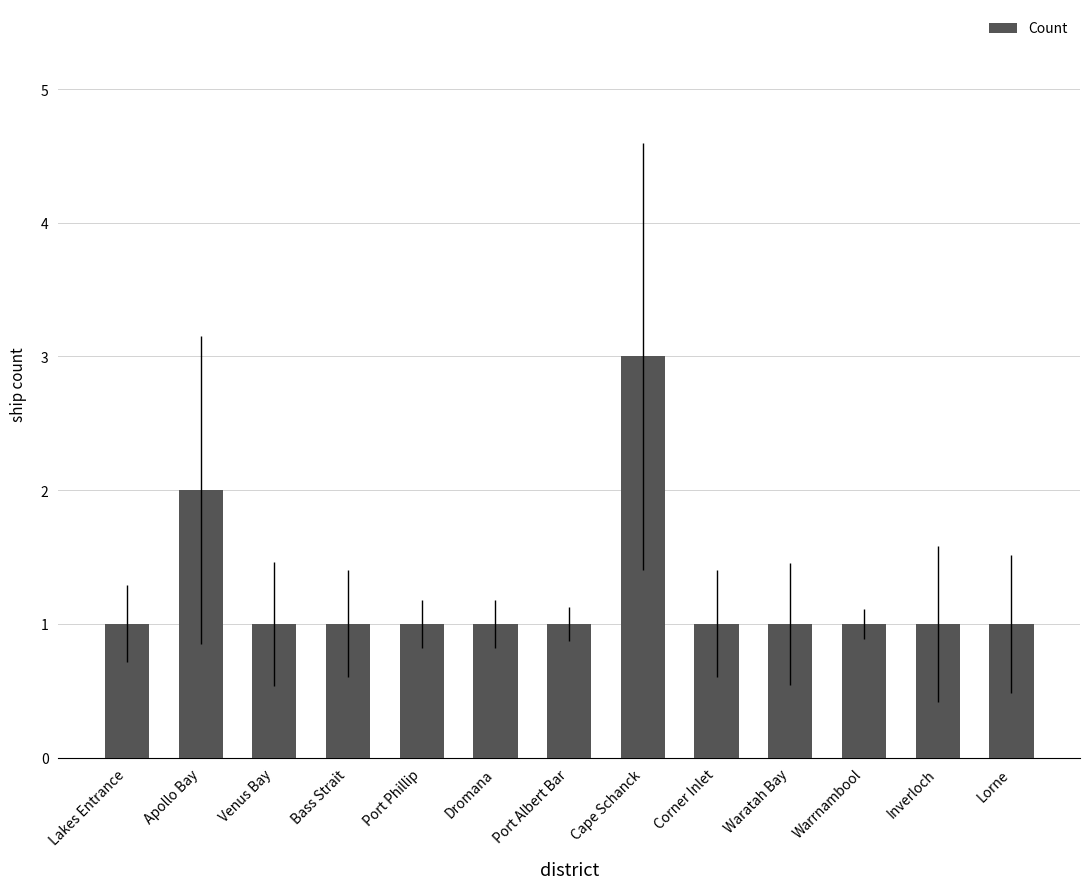

The value at Apollo Bay is 2. True or false?

True